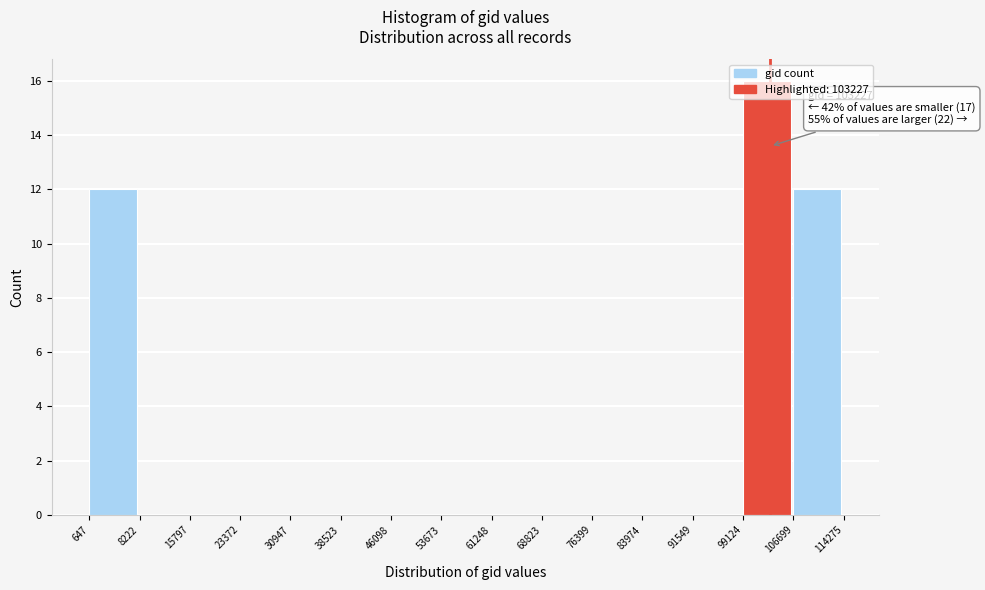

Over which range of the x-axis is the bar tallest?

99124 to 106699